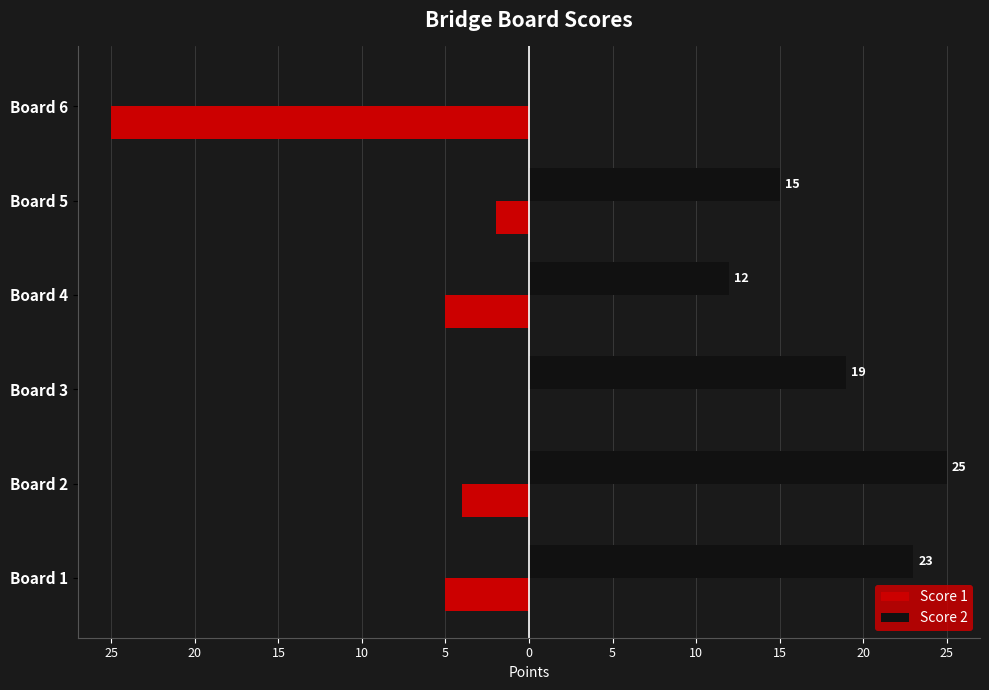

What are all the series names shown in the legend?

Score 1, Score 2